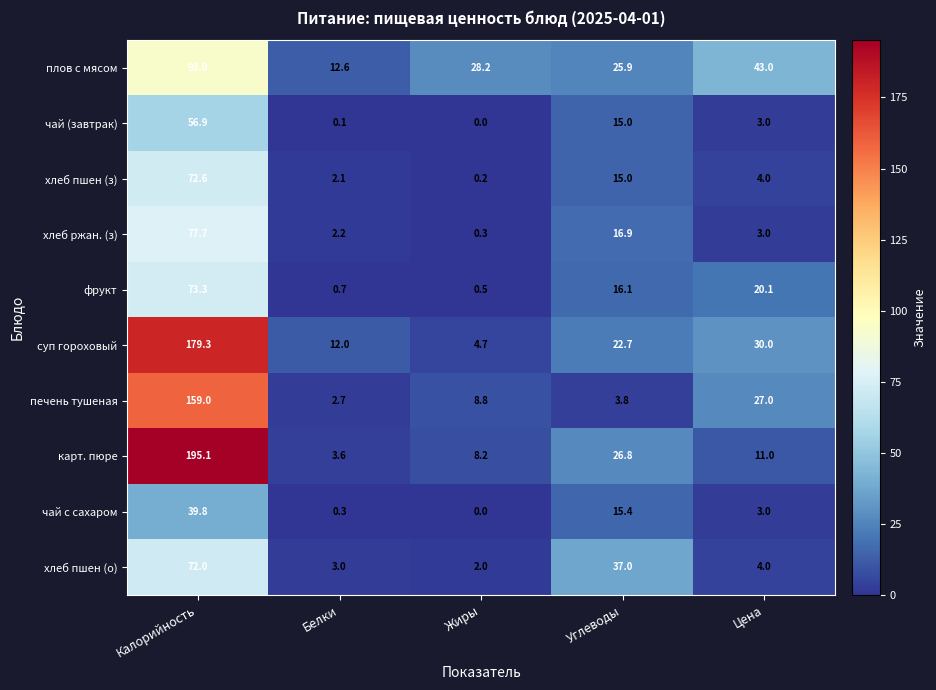

What is the spread (max minus min) of values at Жиры?

28.2